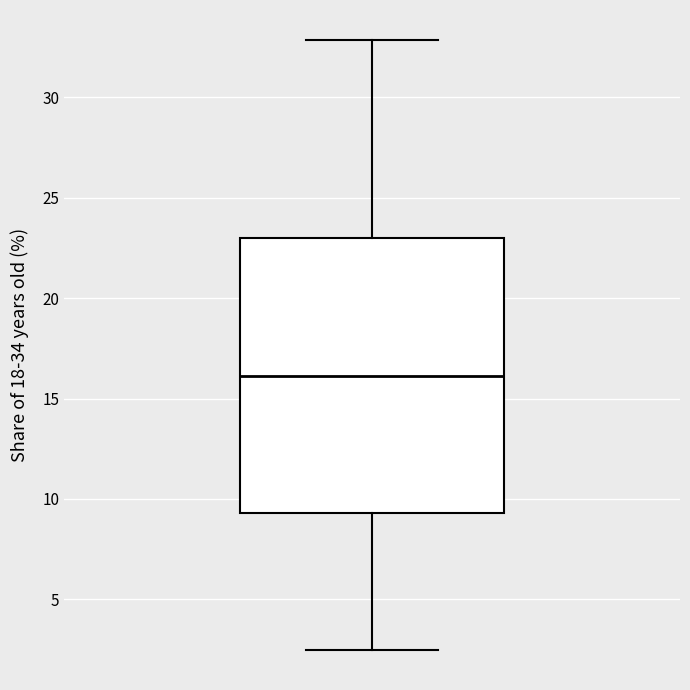

Read this box plot against the y-axis: the position of the median line, the range covered by the box, and the ends of both whiskers. The values are not printed on the chart, so give them approximately, as read against the axis.

median 16.0, box 9.5 to 23.0, whiskers 2.5 to 33.0